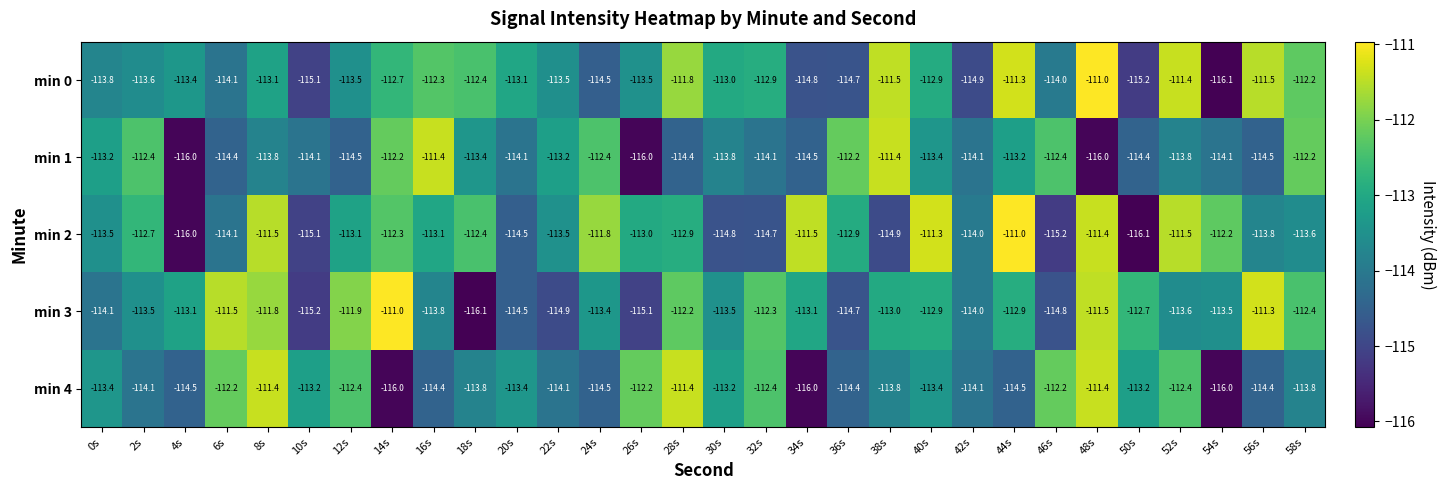

Is it true that min 3 equals -24.1 at 56s?

False